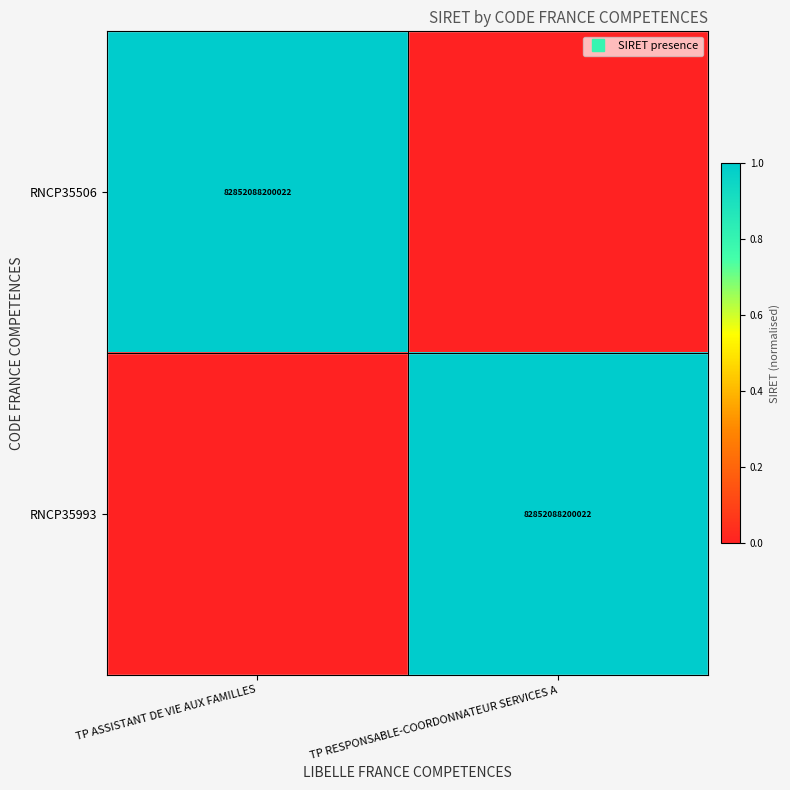

How many values in the RNCP35506 series are below 1?

1